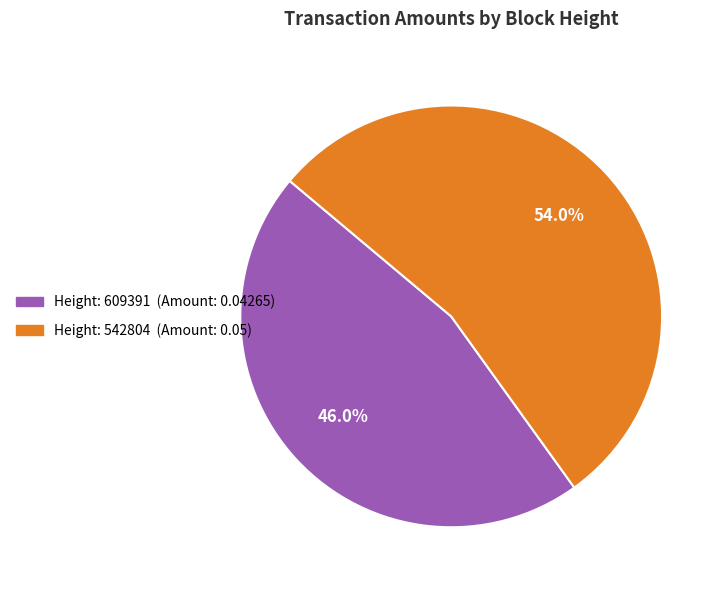

Does any single category account for the majority?

Yes